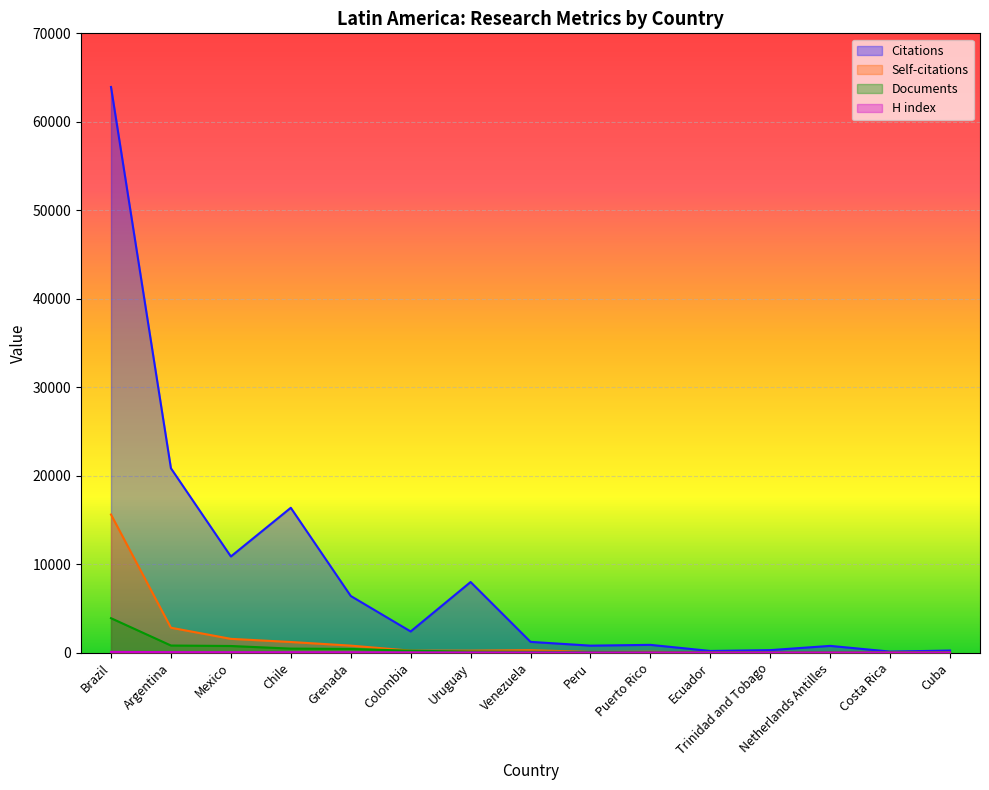

What value does the H index series have at Mexico, to the nearest 10?

50